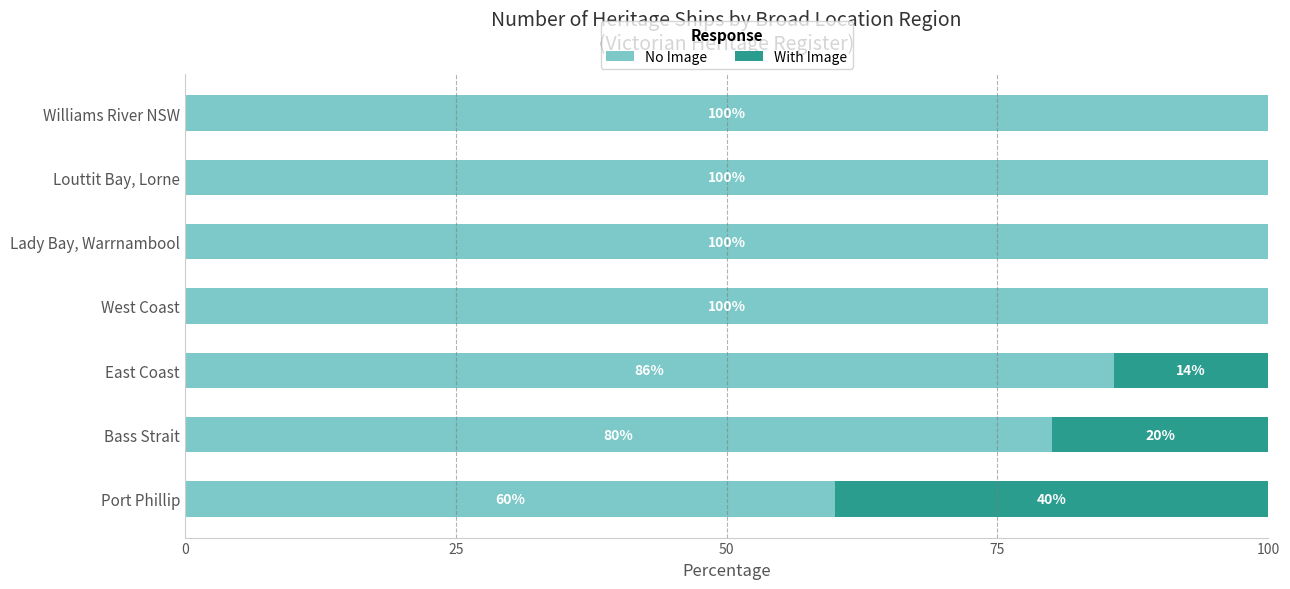

Is it true that No Image equals 137.6 at Lady Bay, Warrnambool?

False